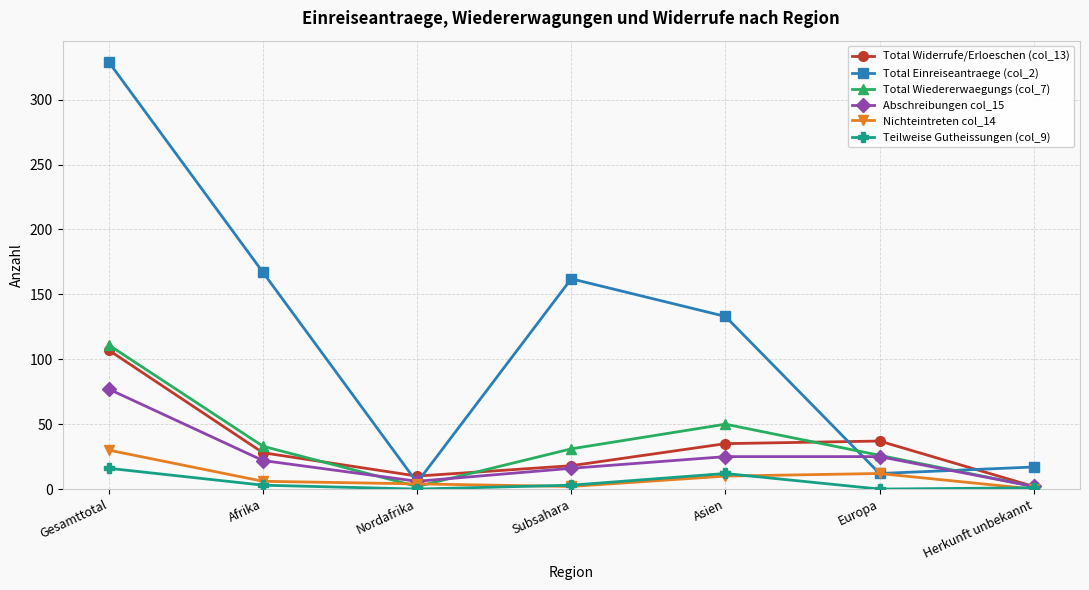

How many values in the Teilweise Gutheissungen (col_9) series are below 3?

3